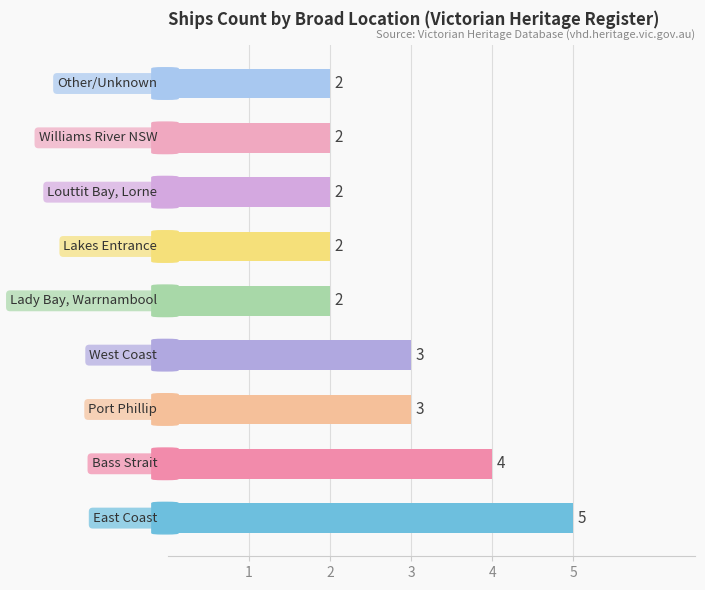

What is the maximum value shown in the chart?

5